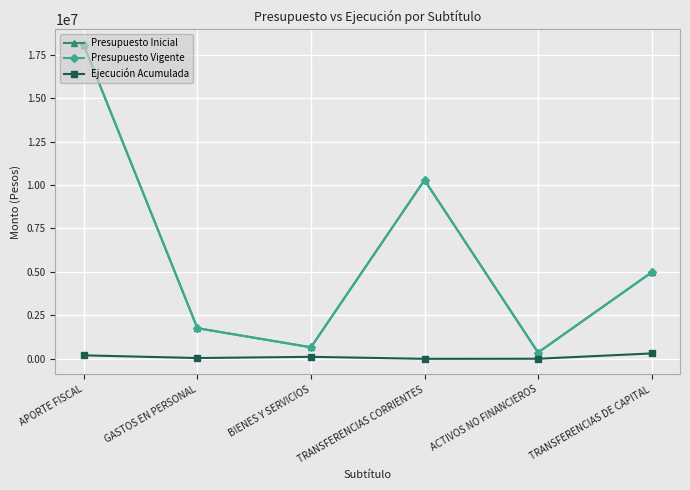

How many interior local valleys does the Presupuesto Inicial series have?

2